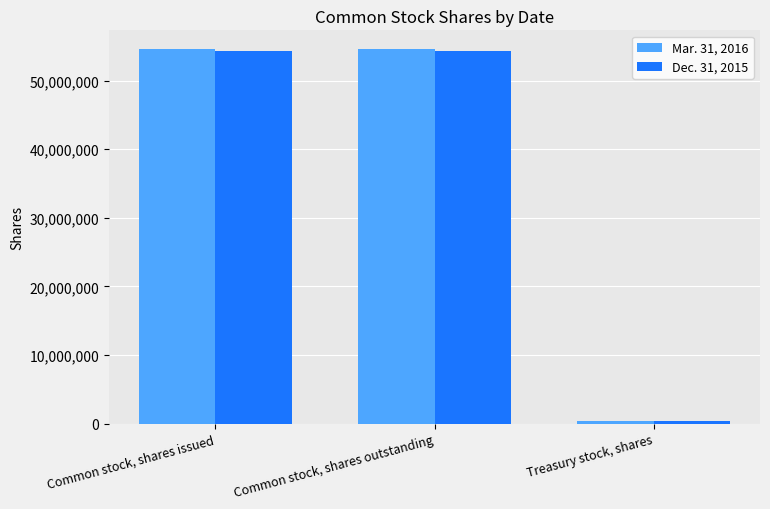

Is the value of Mar. 31, 2016 at Treasury stock, shares greater than the value of Dec. 31, 2015 at Common stock, shares issued?

No